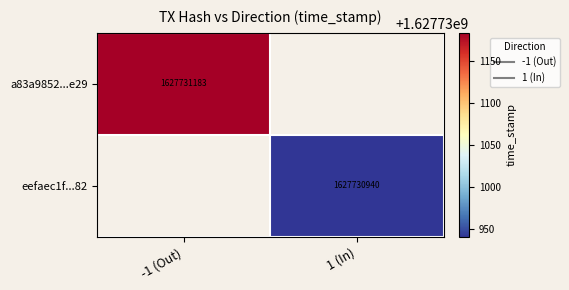

Which series has the largest total across all categories?

a83a9852...e29